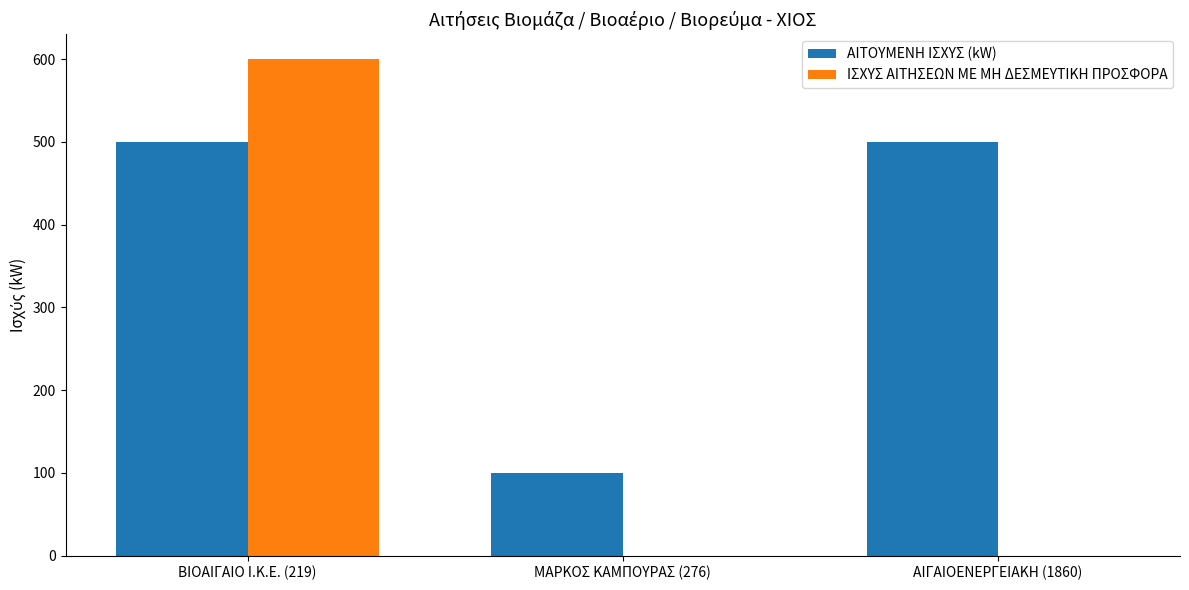

Which series changed the most between ΒΙΟΑΙΓΑΙΟ Ι.Κ.Ε. (219) and ΑΙΓΑΙΟΕΝΕΡΓΕΙΑΚΗ (1860)?

ΙΣΧΥΣ ΑΙΤΗΣΕΩΝ ΜΕ ΜΗ ΔΕΣΜΕΥΤΙΚΗ ΠΡΟΣΦΟΡΑ